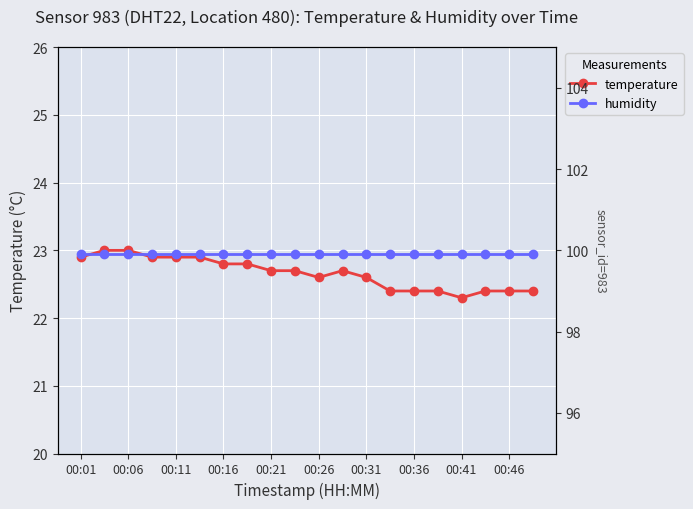

The value of temperature at 00:36 is 22.4. True or false?

True